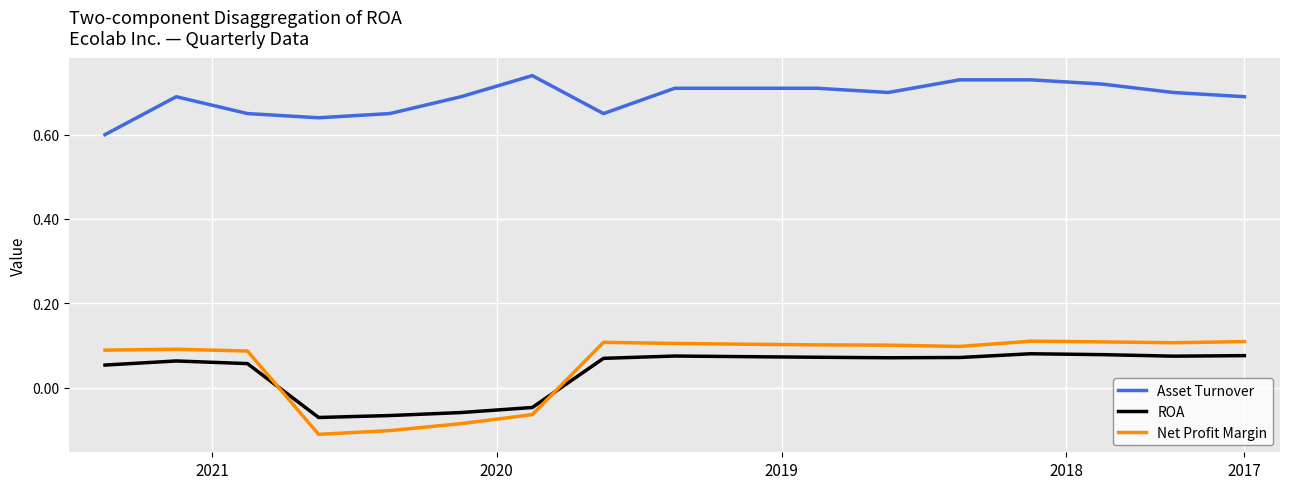

Which series has the widest spread of values?

Net Profit Margin